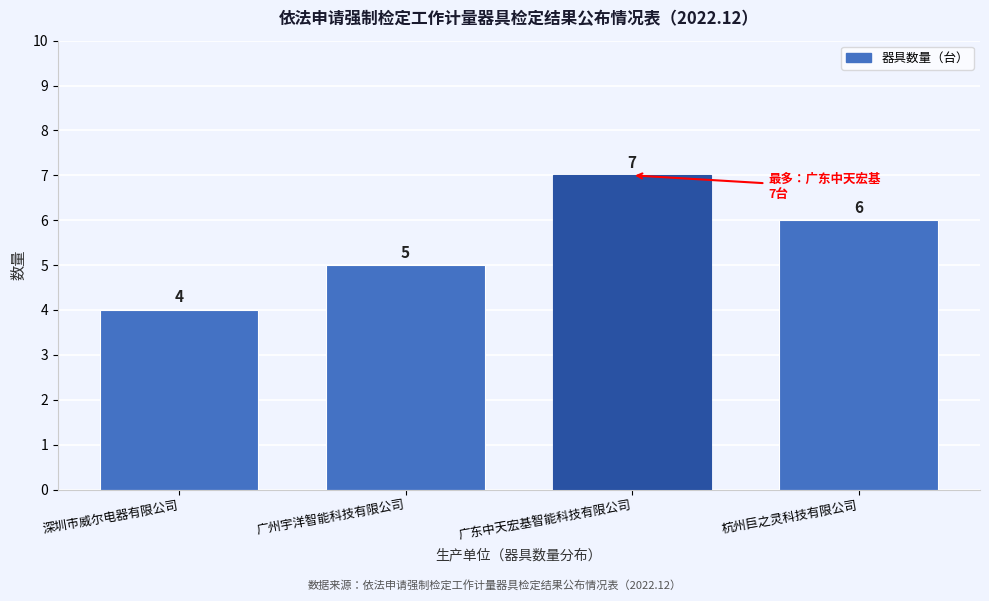

Reading left to right, extract all data points from this chart.

4	5	7	6